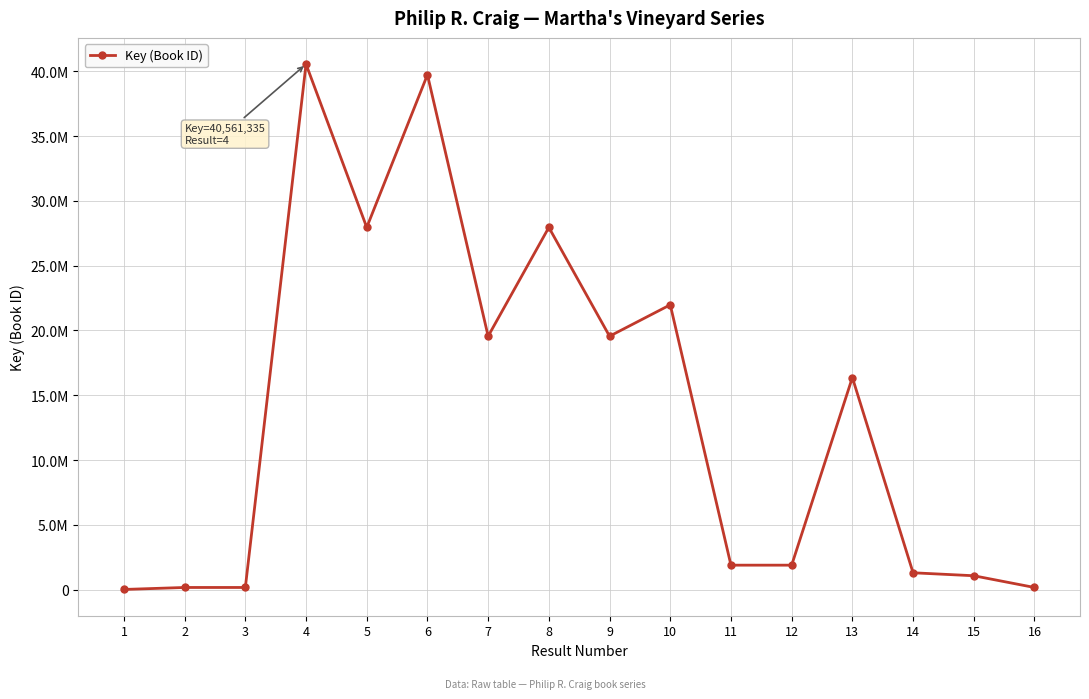

Does the chart have visible grid lines?

Yes